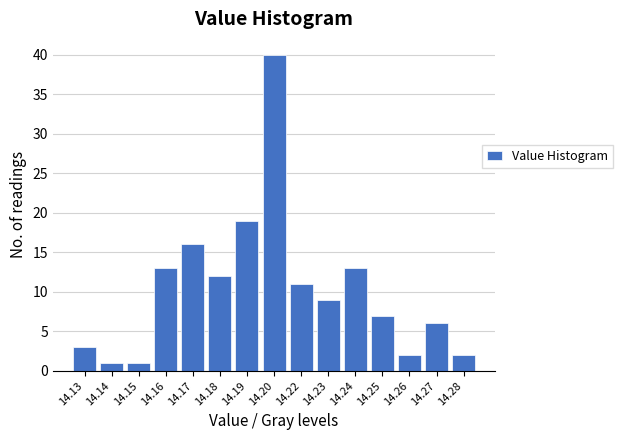

Reading right to left, extract all data points from this chart.

14.28=2	14.27=6	14.26=2	14.25=7	14.24=13	14.23=9	14.22=11	14.20=40	14.19=19	14.18=12	14.17=16	14.16=13	14.15=1	14.14=1	14.13=3